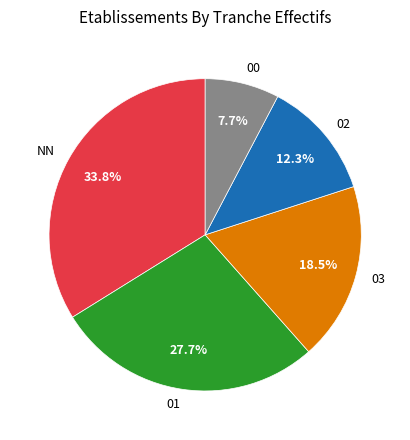

Between 03 and NN, which is larger?

NN